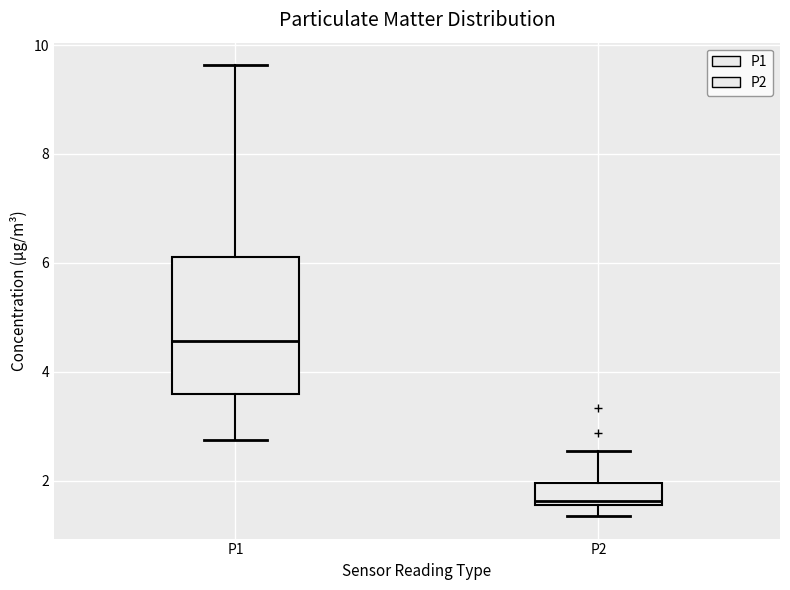

Which box is the tallest, from its lower edge to its upper edge?

P1